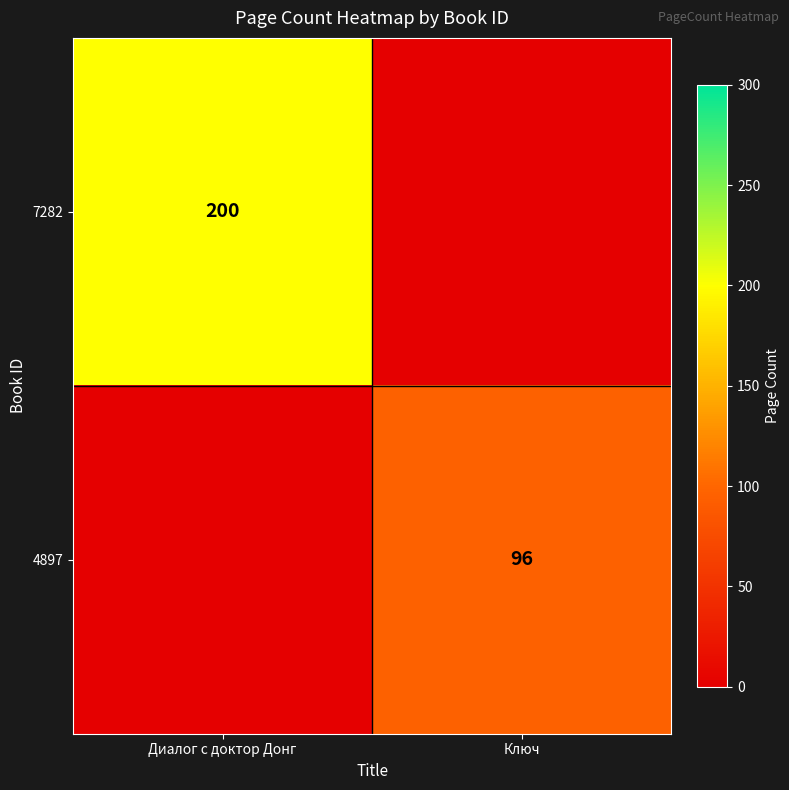

True or false: 7282 has a value of 70 at Диалог с доктор Донг.

False